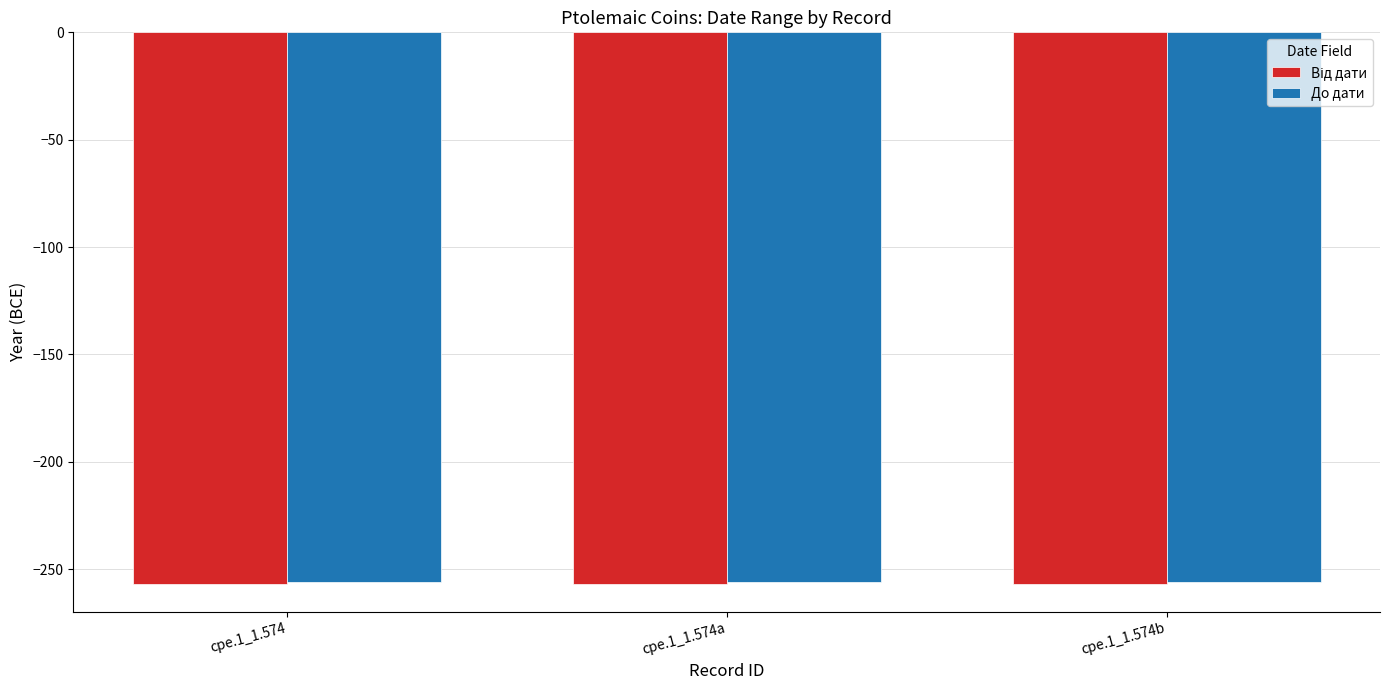

What position from the left is cpe.1_1.574a?

2